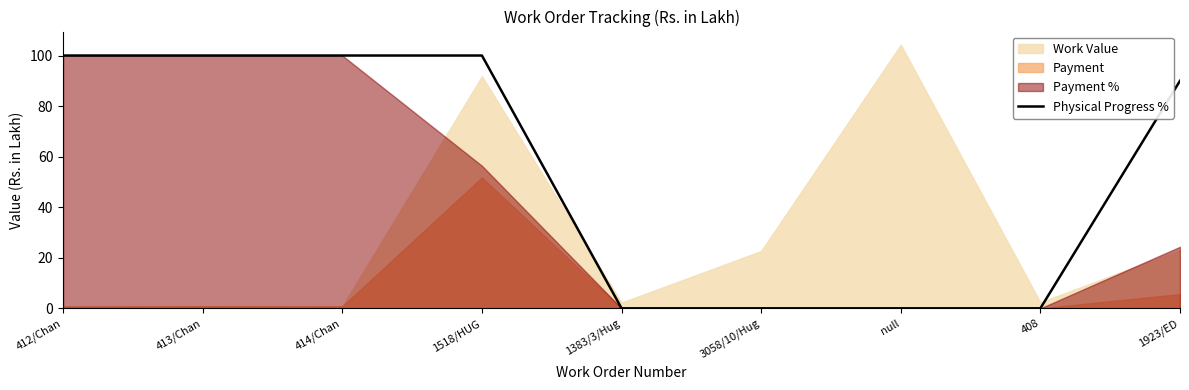

What is the value of the 4th point from the left?

100